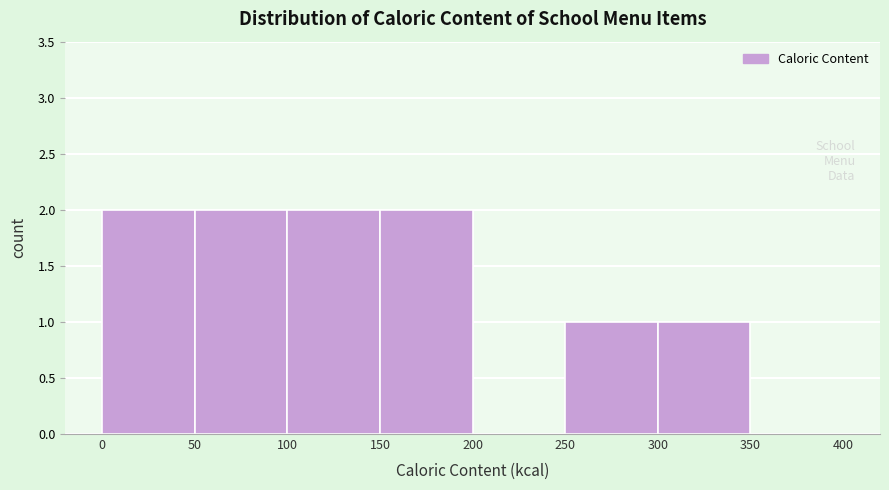

Reading left to right, transcribe this chart: for each bar, give the range it covers on the x-axis and its height. The values are not printed on the chart, so give them approximately, as read against the axis.

0 to 50: 2
50 to 100: 2
100 to 150: 2
150 to 200: 2
200 to 250: 0
250 to 300: 1
300 to 350: 1
350 to 400: 0